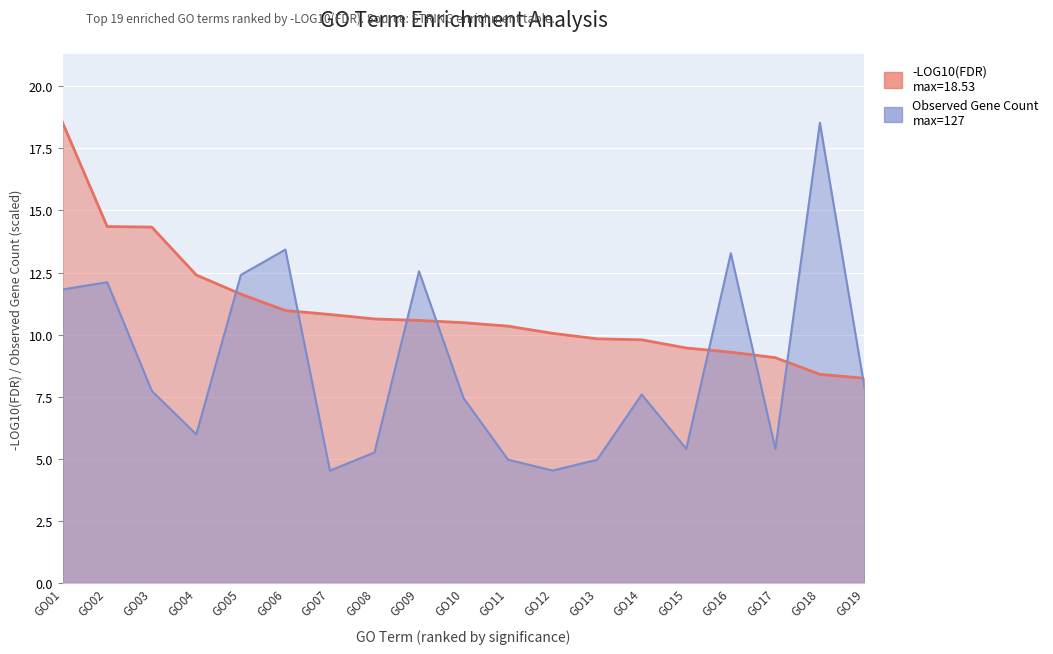

List the series in order of their overall mean, highest first.

-LOG10(FDR), observed gene count